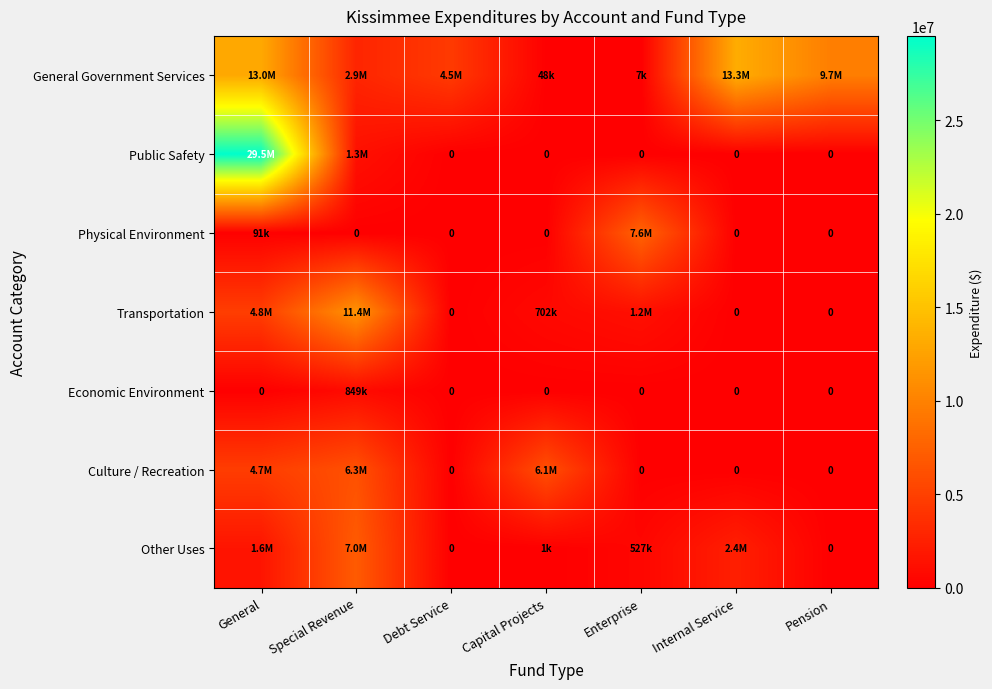

How many categories are shown in the chart?

7